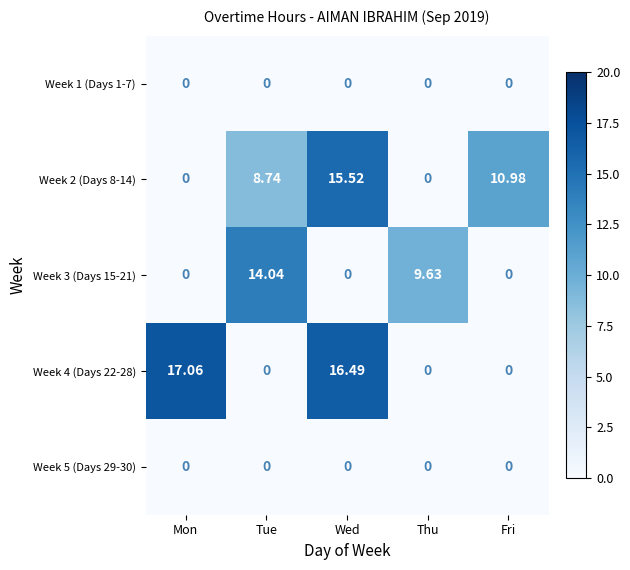

At which category is the sum across all series the highest?

Wed